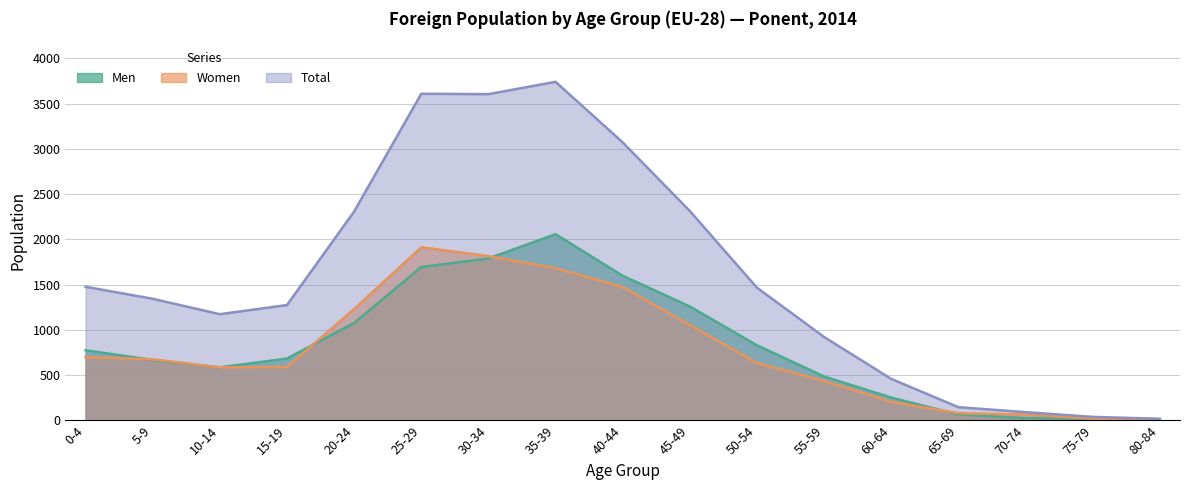

Where is the first local maximum for Men?

35-39